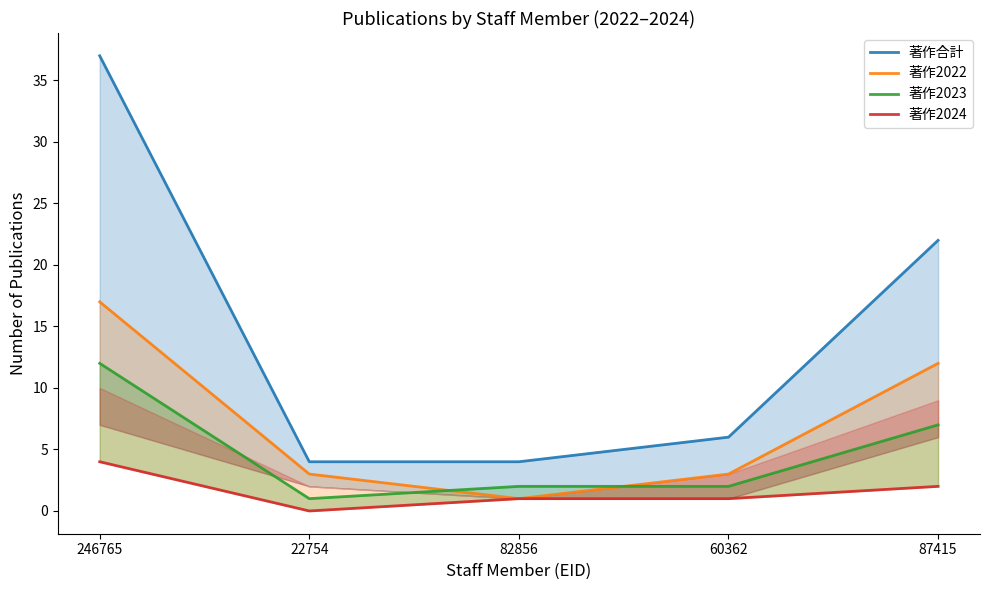

True or false: 著作合計 and 著作2022 intersect in this chart.

False